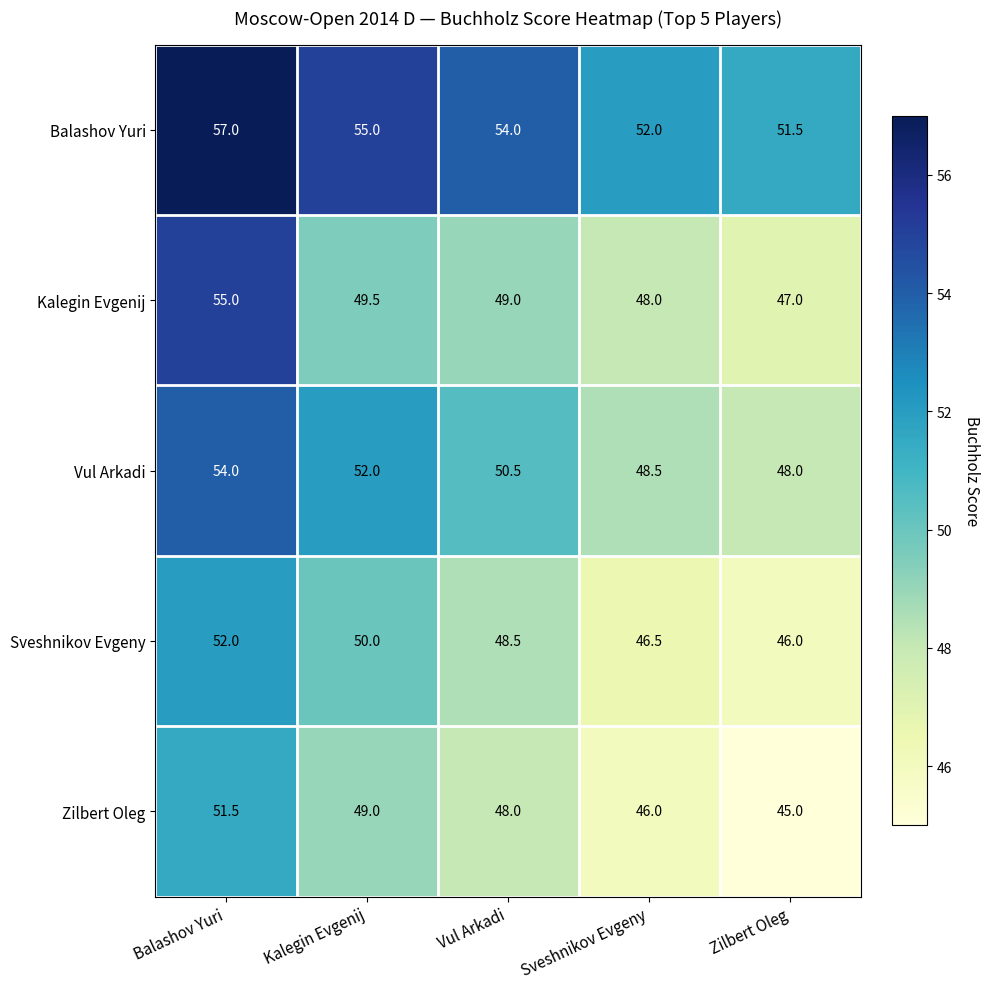

Is it true that Vul Arkadi equals 50.5 at Vul Arkadi?

True